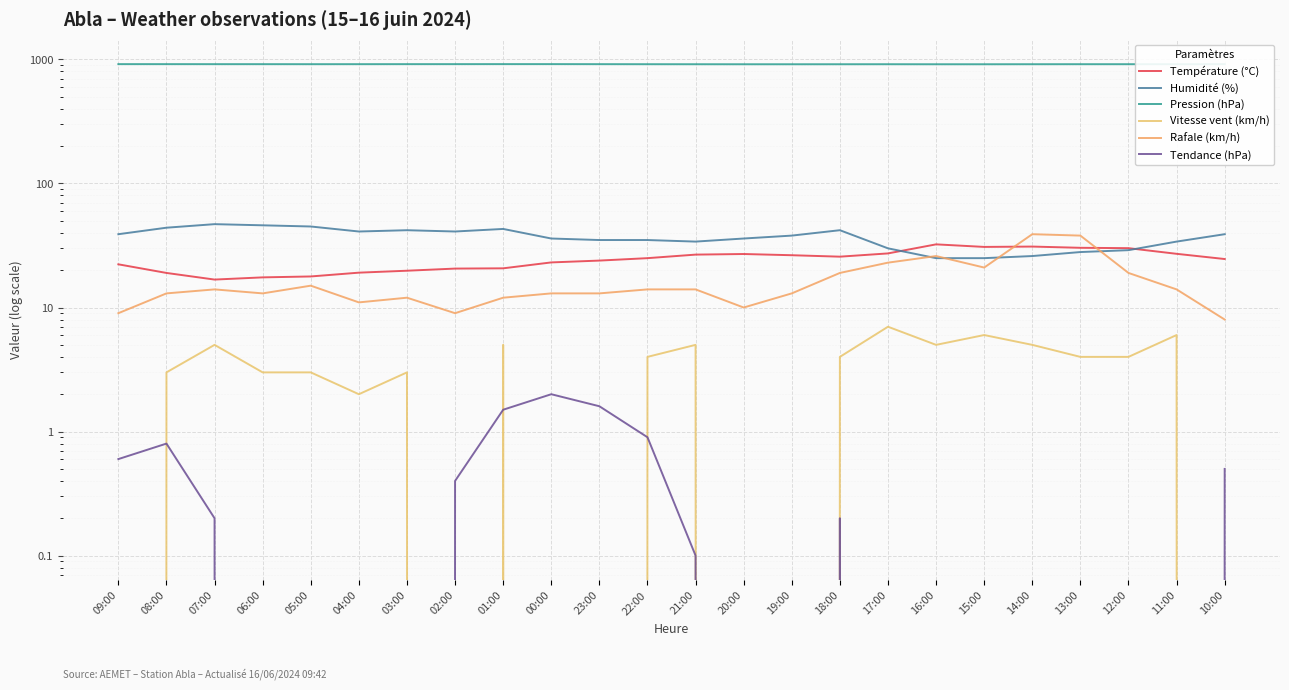

What is the difference between the highest and lowest values at 21:00?

914.5